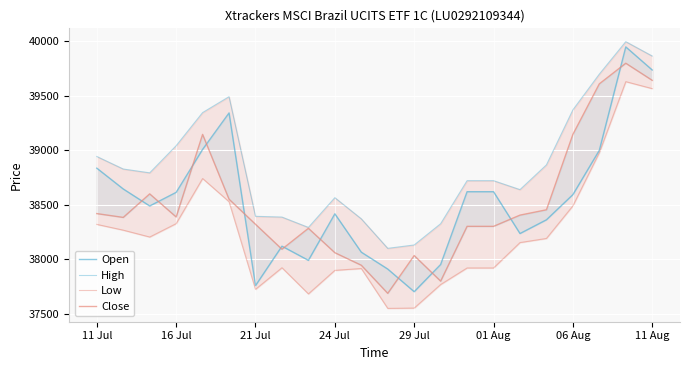

True or false: Open has a value of 37990 at 8.

True